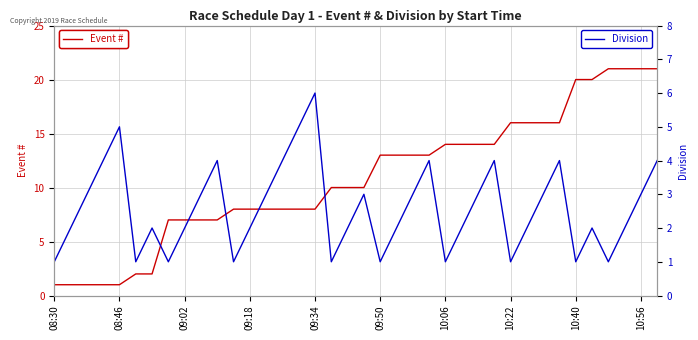

What are all the series names shown in the legend?

Event #, Division